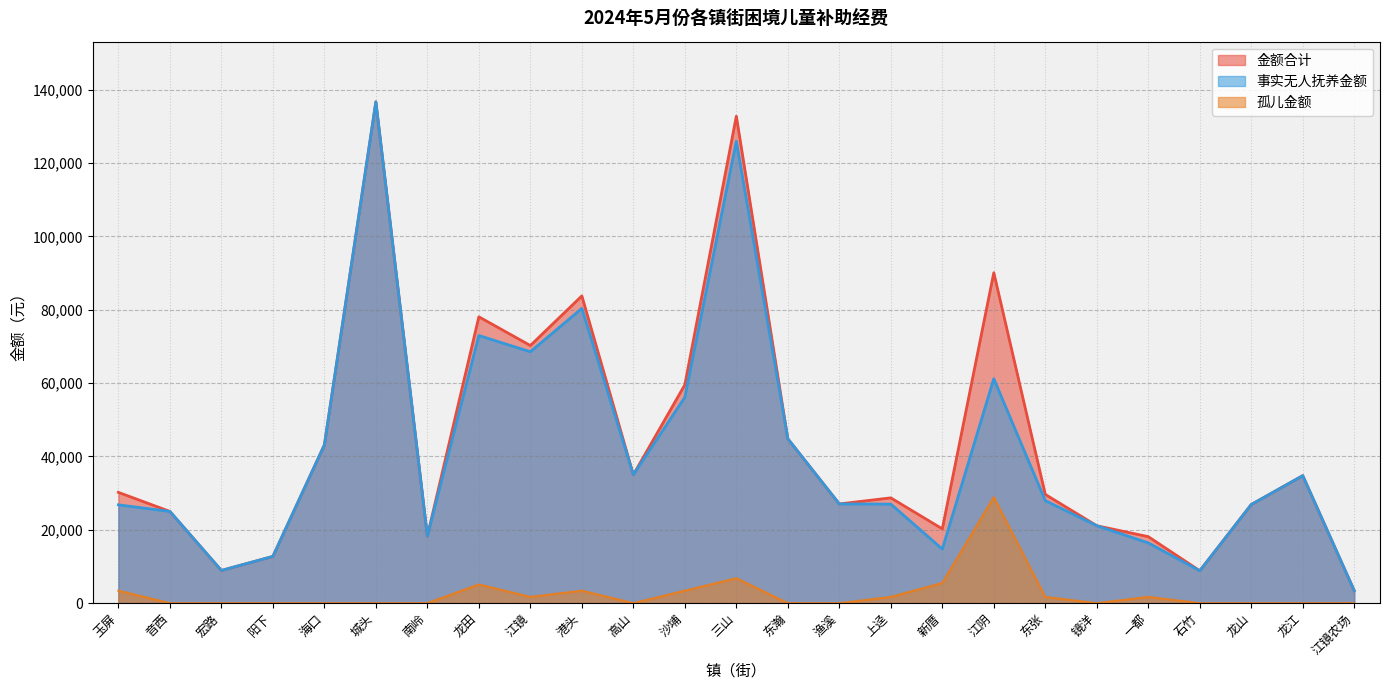

True or false: 金额合计 and 孤儿金额 intersect in this chart.

False